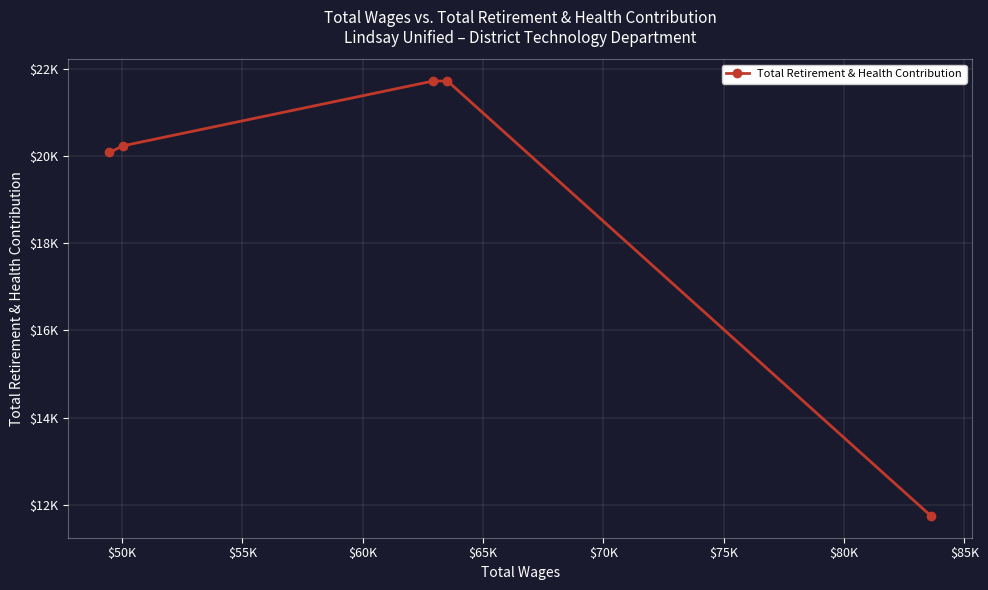

What is the value of the 3rd point from the left?

21716